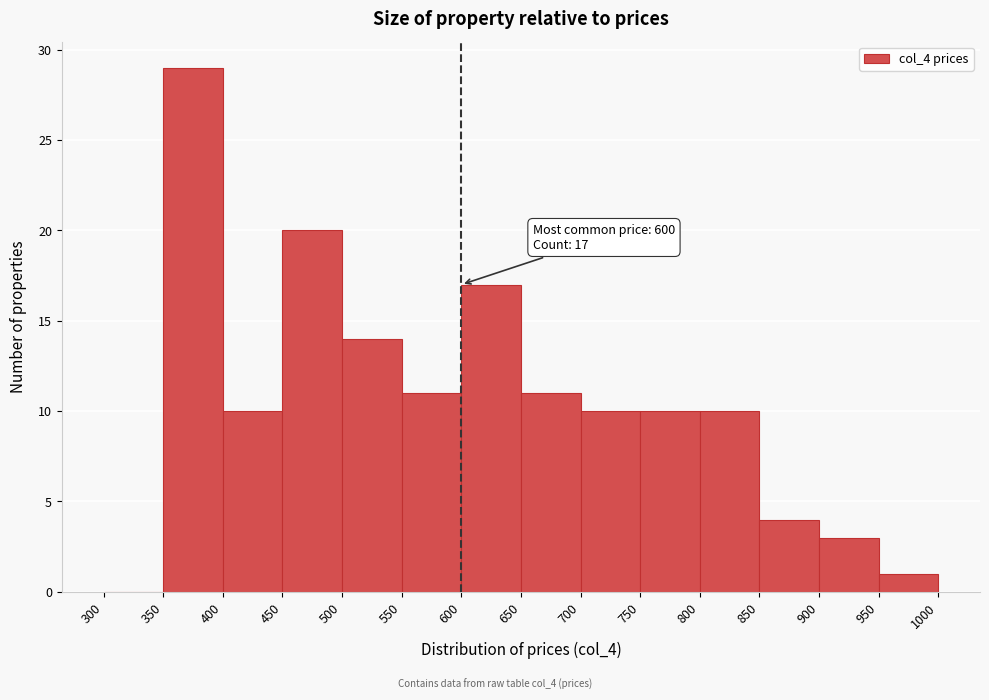

Over which range of the x-axis is the bar tallest?

350 to 400